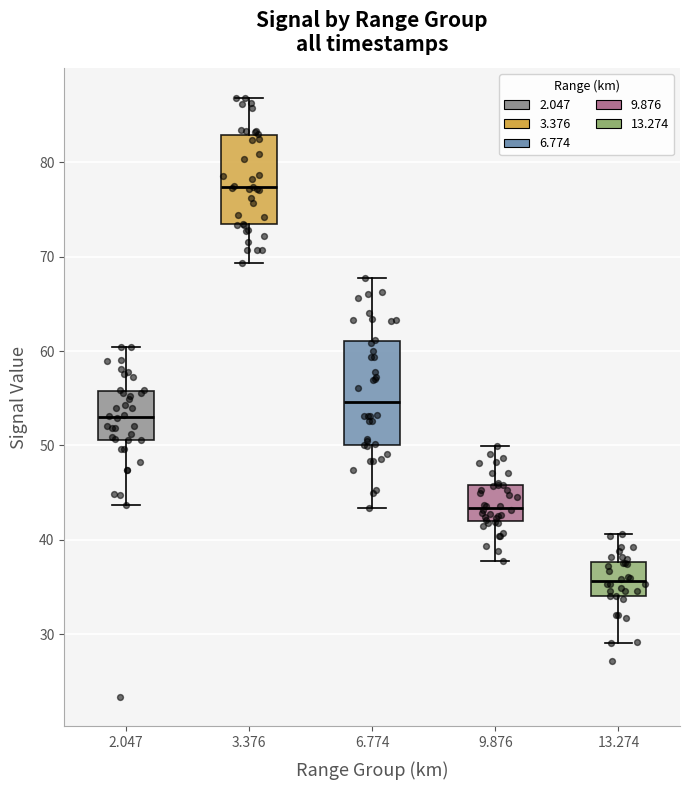

Comparing the boxes themselves (not the whiskers), which one is the tallest?

6.774